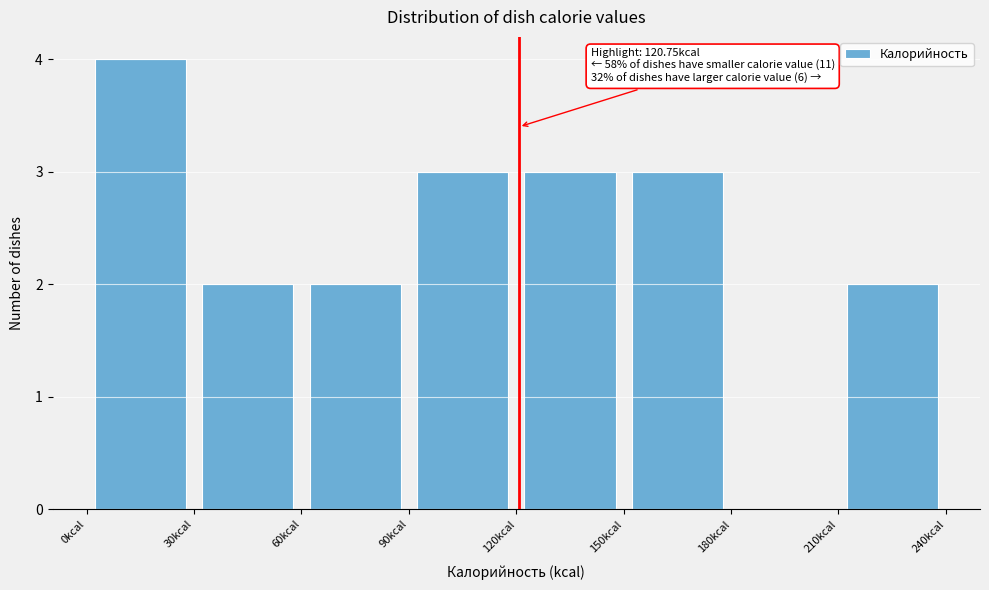

Which range on the x-axis has the tallest bar?

0 to 30